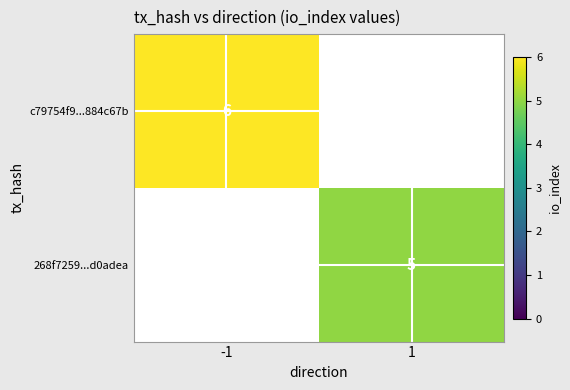

Is it true that 268f7259...d0adea equals 5 at 1?

True